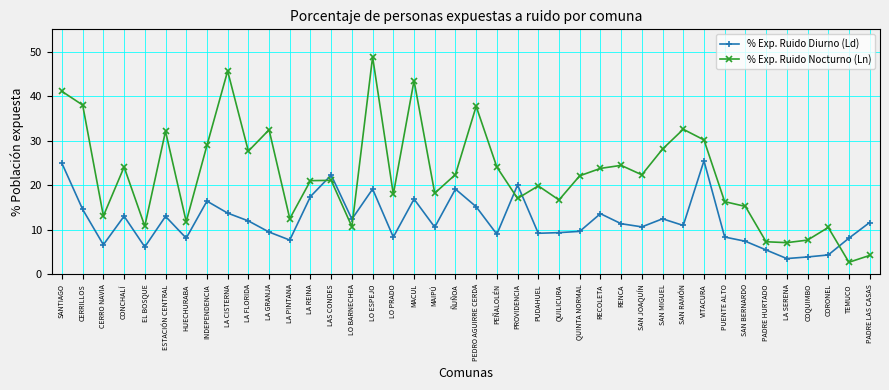

List the series in order of their overall mean, highest first.

% Exp. Ruido Nocturno (Ln), % Exp. Ruido Diurno (Ld)